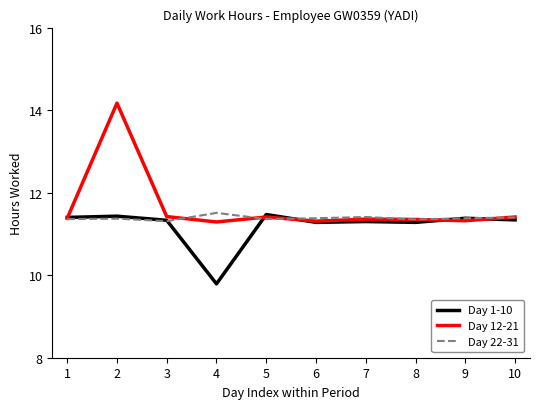

Which series has the largest total across all categories?

Day 12-21